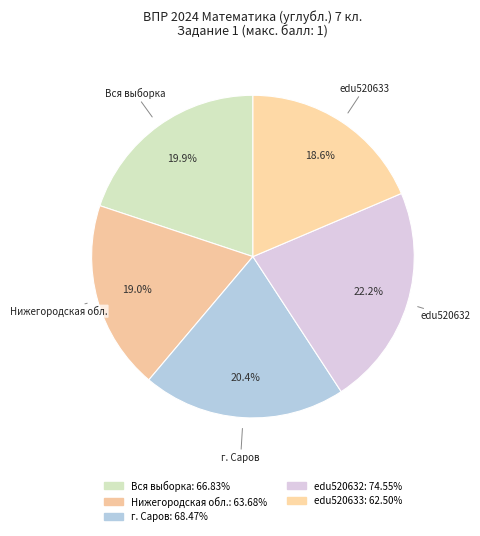

To the nearest percent, what is the average slice percentage?

20%